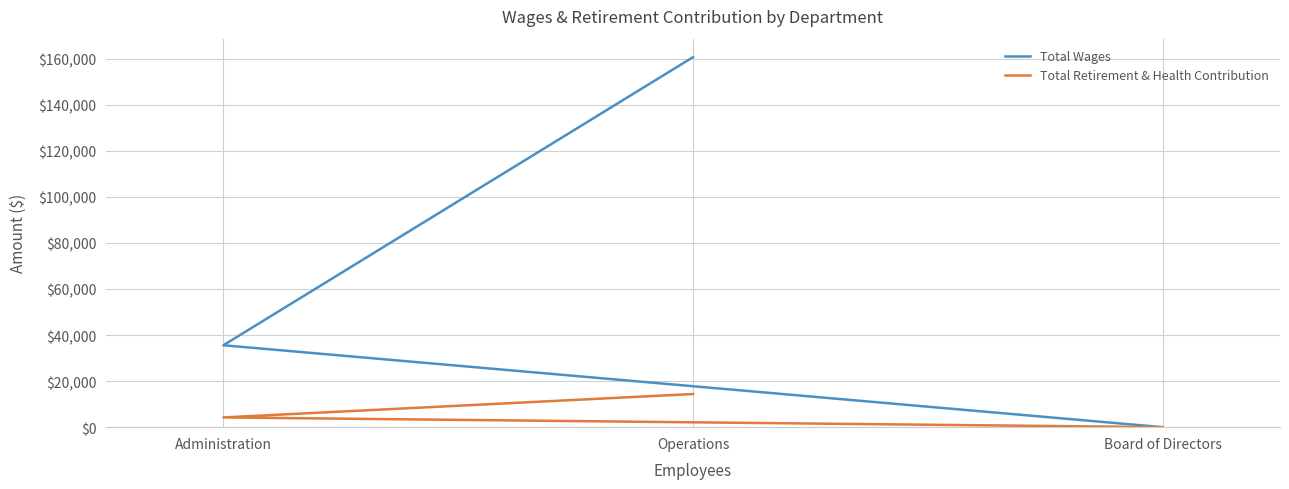

At how many categories does at least one series exceed 633?

2